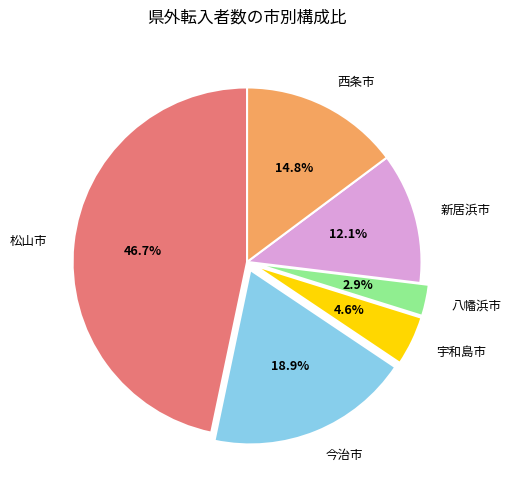

Which slice is the smallest?

八幡浜市